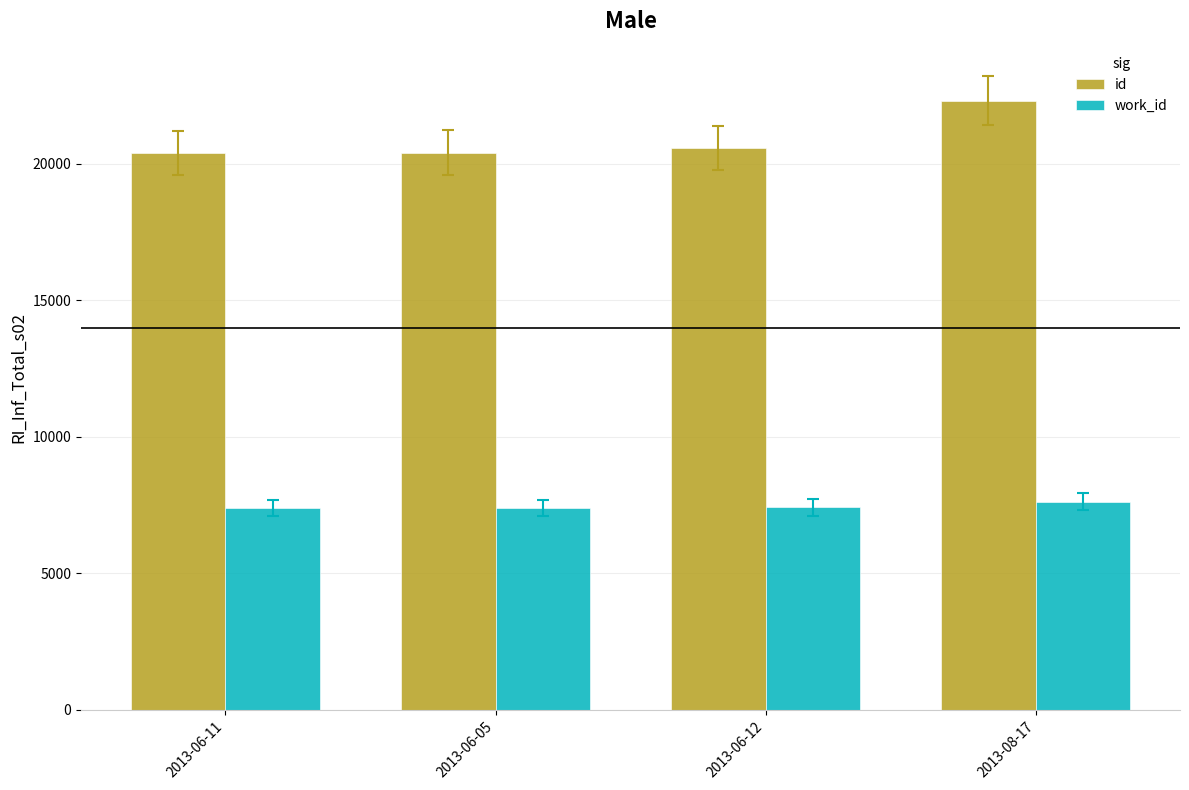

What is the label of the 4th bar from the right?

2013-06-11